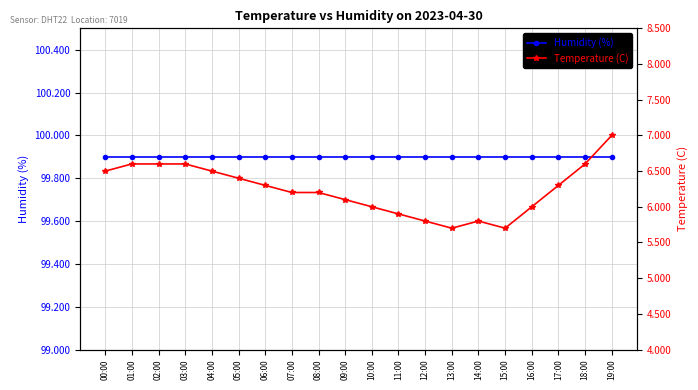

List the labels in order of Humidity (%) value, largest first.

00:00, 01:00, 02:00, 03:00, 04:00, 05:00, 06:00, 07:00, 08:00, 09:00, 10:00, 11:00, 12:00, 13:00, 14:00, 15:00, 16:00, 17:00, 18:00, 19:00